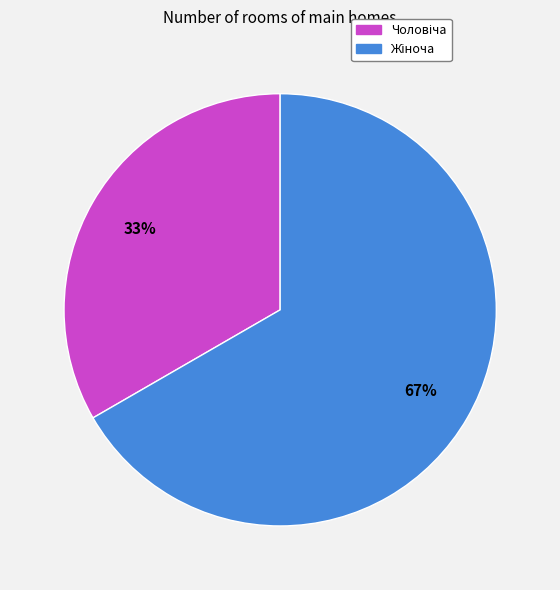

How many segments does this pie chart have?

2